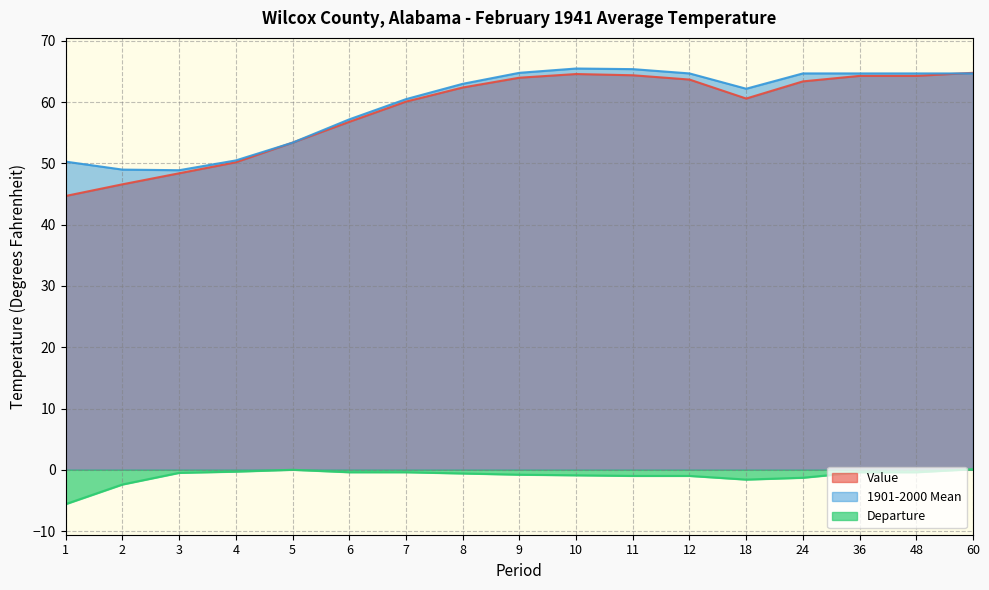

Which series changed the most between 4 and 11?

1901-2000 Mean